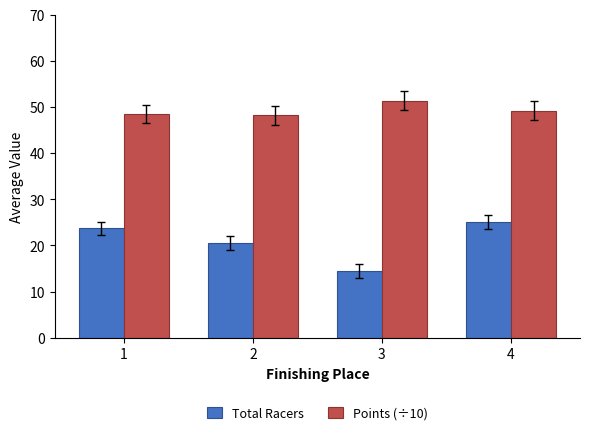

What is the difference between the highest and lowest values at 4?

24.2